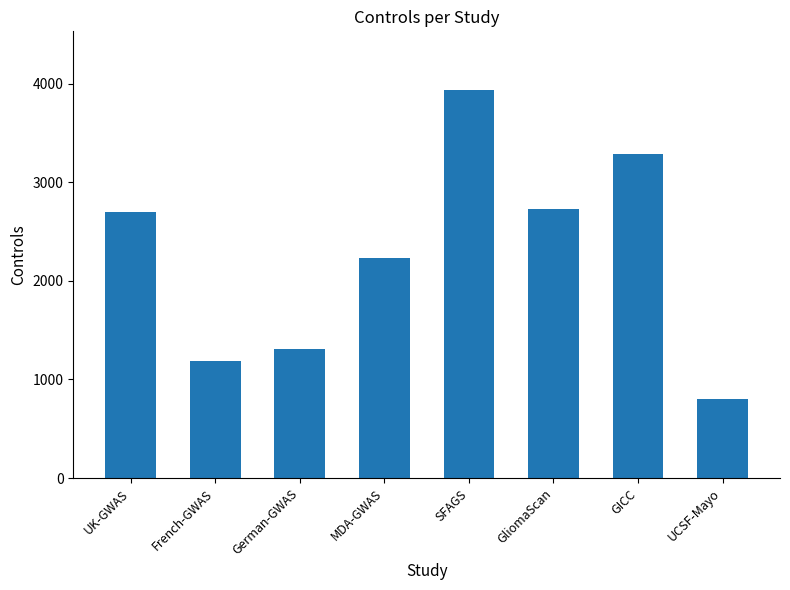

What is the value of the 1st bar from the left?

2699